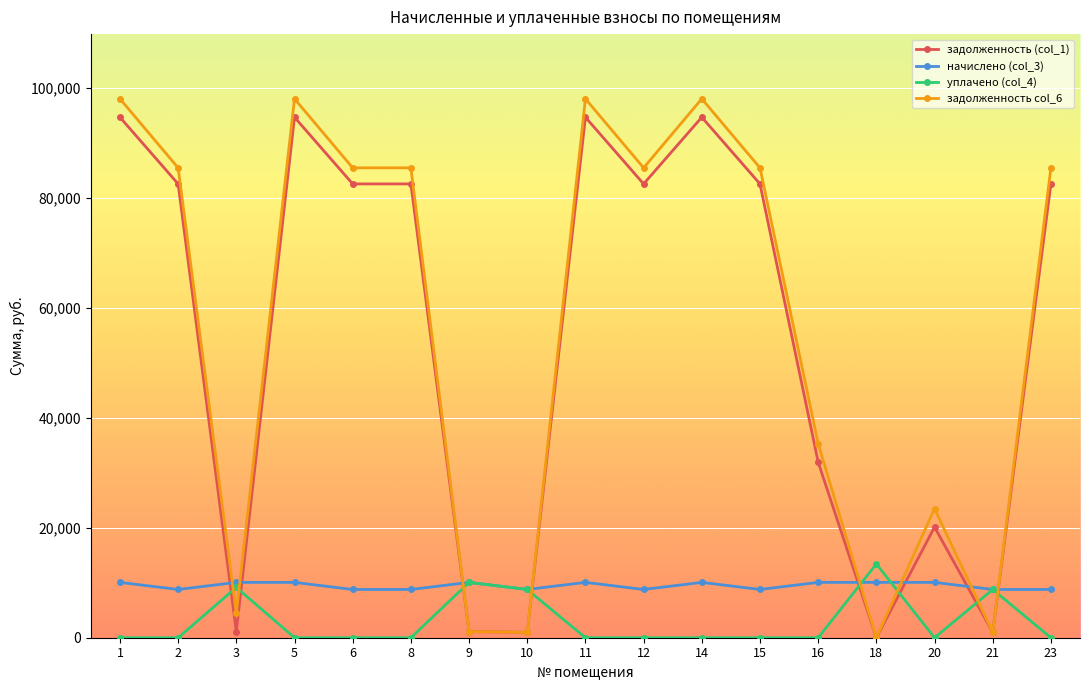

Does the chart display data point markers on the line(s)?

Yes